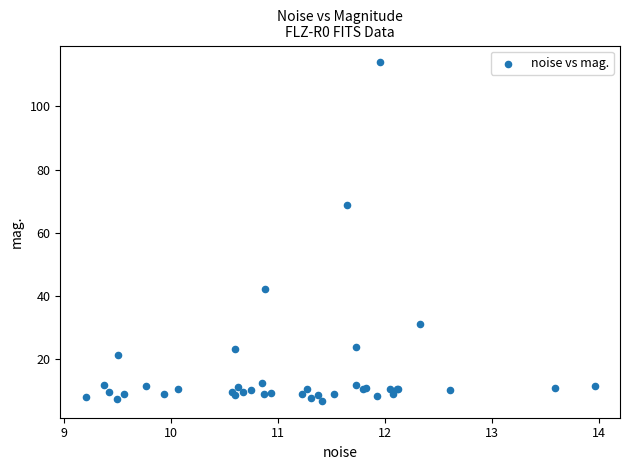

What Y value in the scatter plot is closest to 60?

68.7